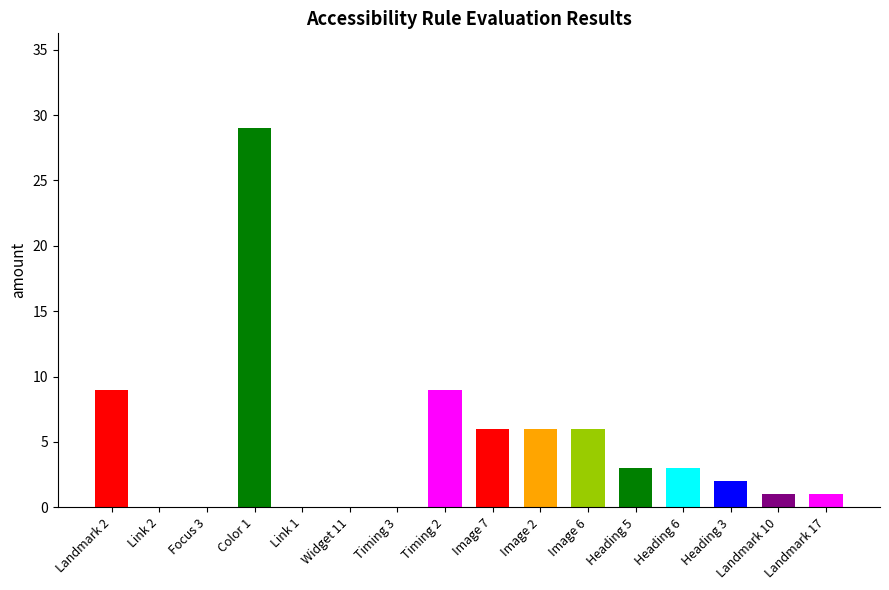

The value of Element Passed at Widget 11 is -14. True or false?

False